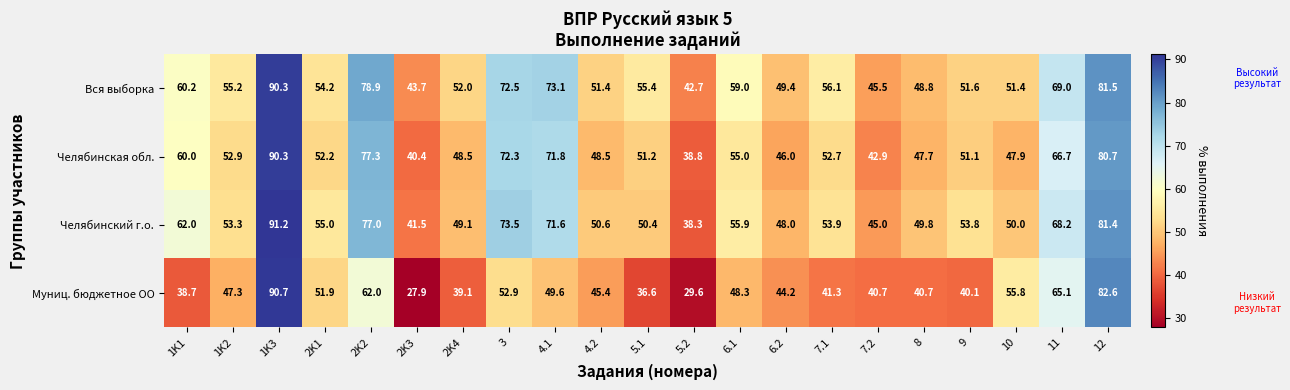

Between 10 and 12, which series saw the biggest shift?

Челябинская обл.